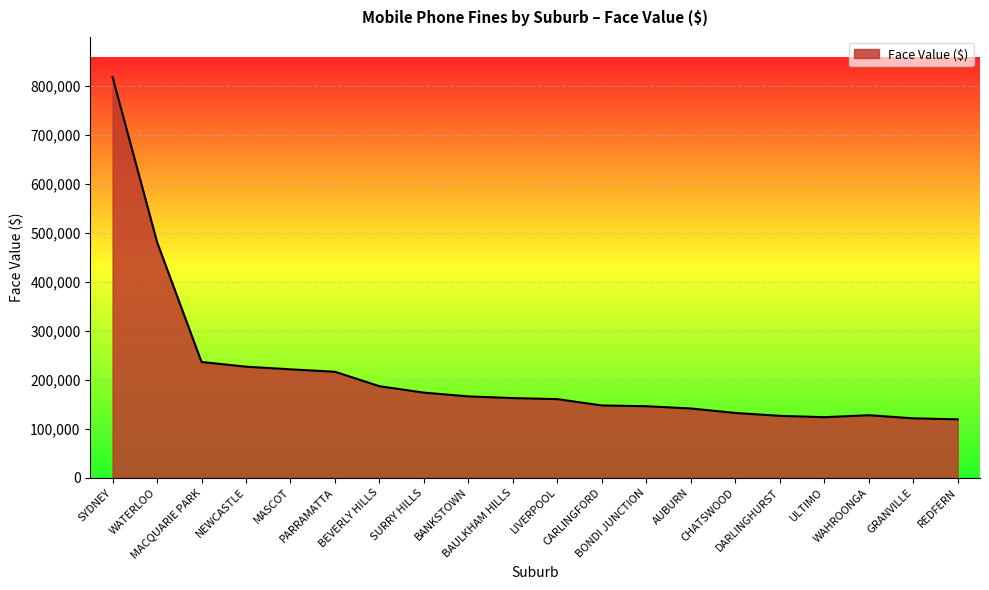

What is the maximum value shown in the chart?

817725